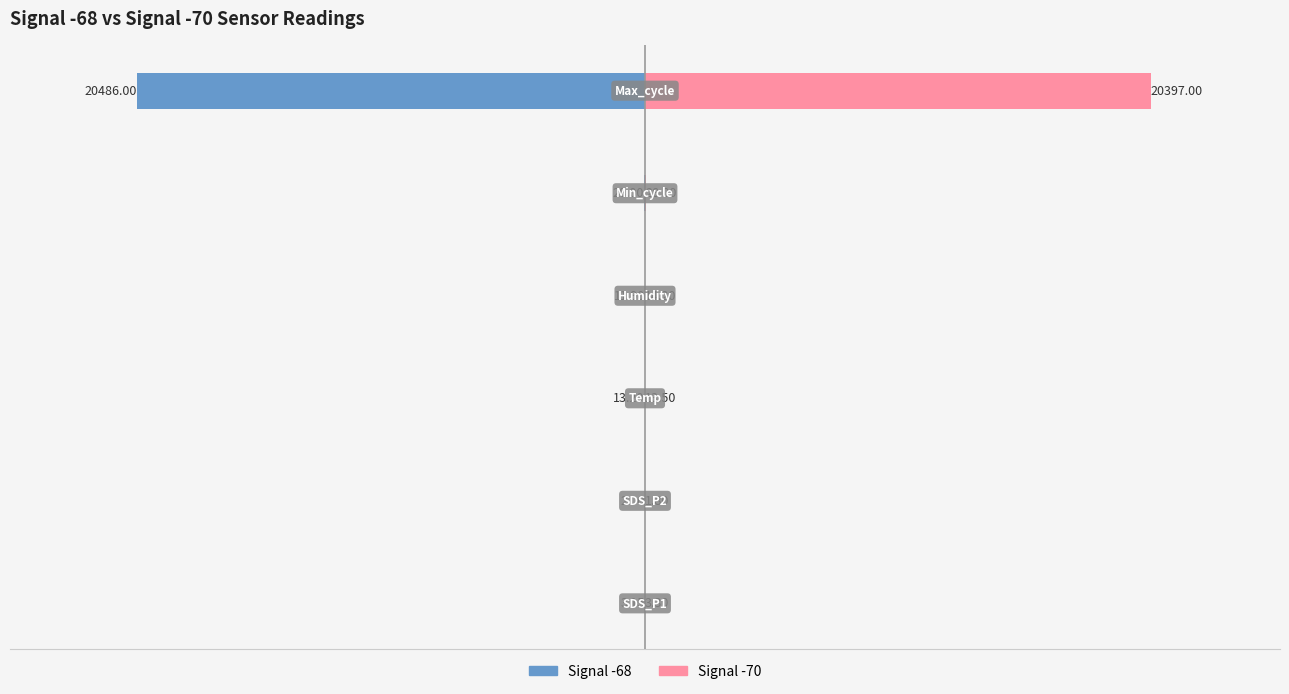

Is it true that Signal -68 equals -1.0 at −20000?

False